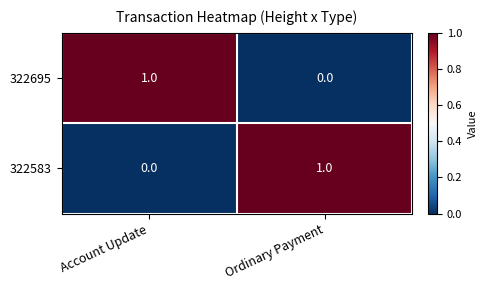

Reading left to right, what are all the values shown in this chart?

322695: Account Update=1	Ordinary Payment=0
322583: Account Update=0	Ordinary Payment=1